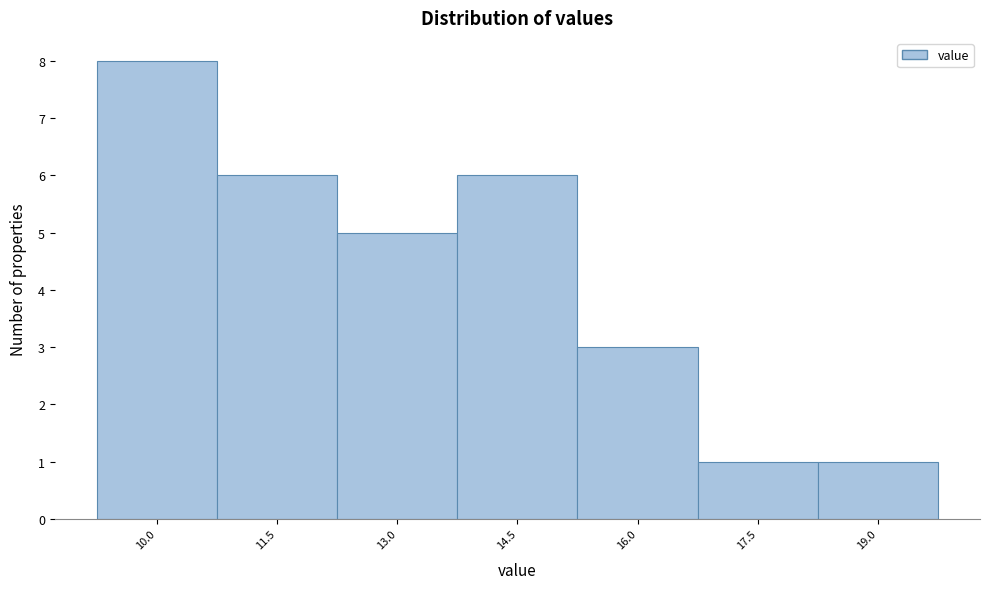

Reading right to left, list all the values displayed in this chart.

1	1	3	6	5	6	8